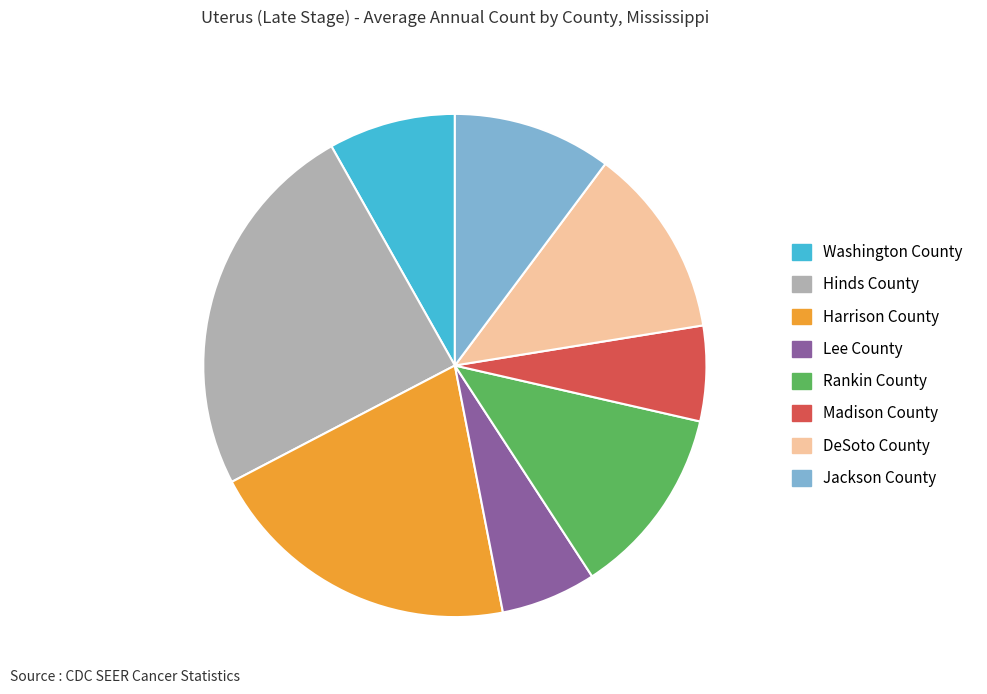

Which has a higher value, DeSoto County or Washington County?

DeSoto County